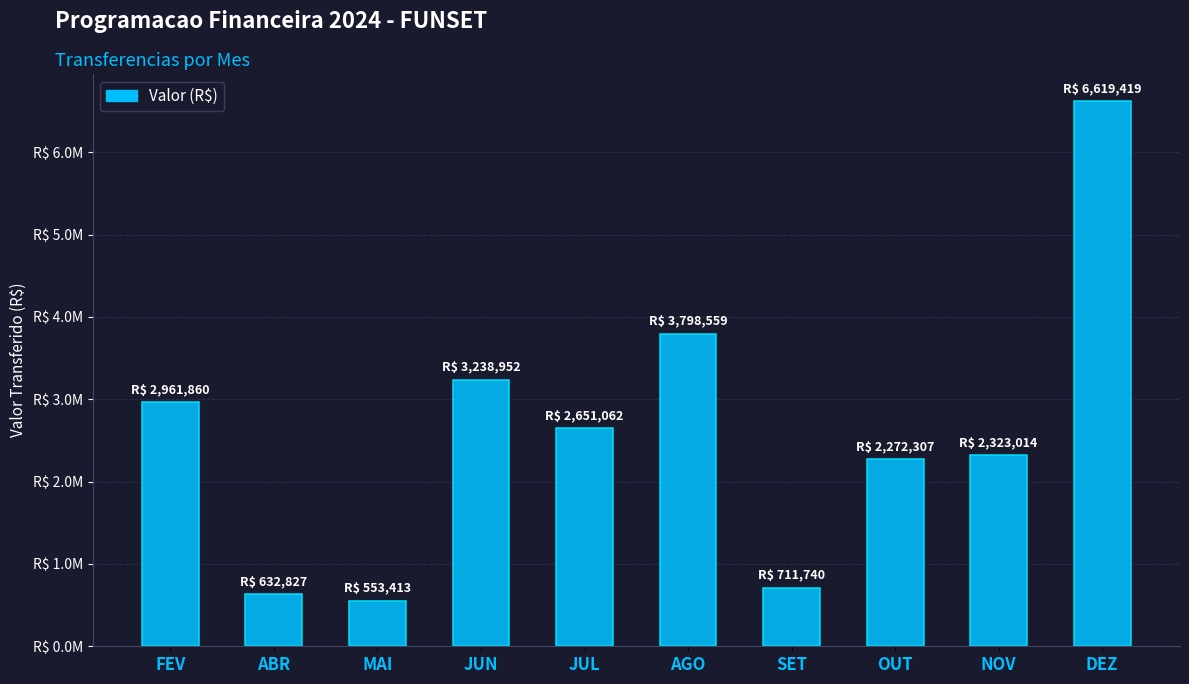

List the labels in order of value, smallest first.

MAI, ABR, SET, OUT, NOV, JUL, FEV, JUN, AGO, DEZ